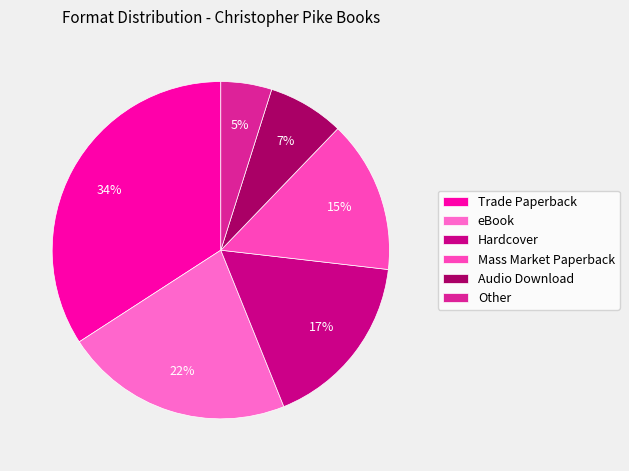

What is the total percentage of Audio Download and Other?

12.2%